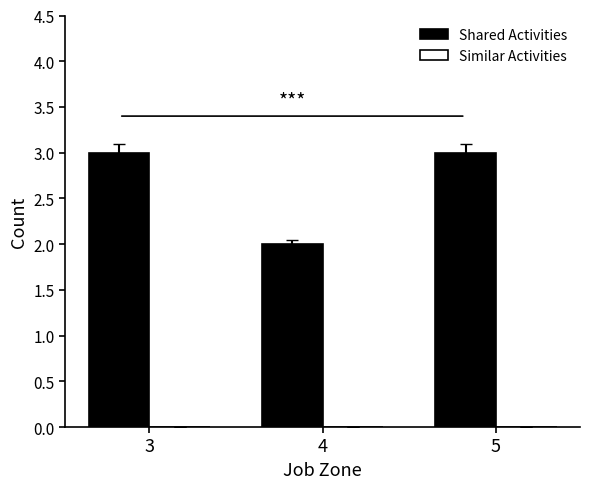

Approximately how many times larger is the value at 5 compared to 4?

1.5